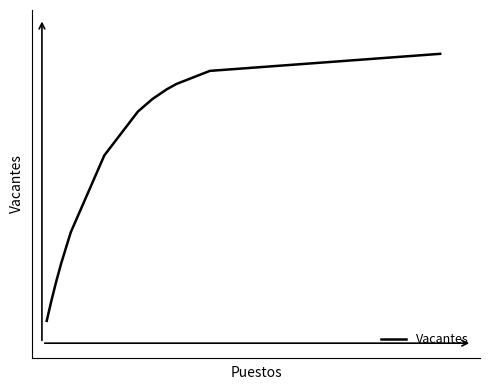

What is the minimum value shown in the chart?

0.1